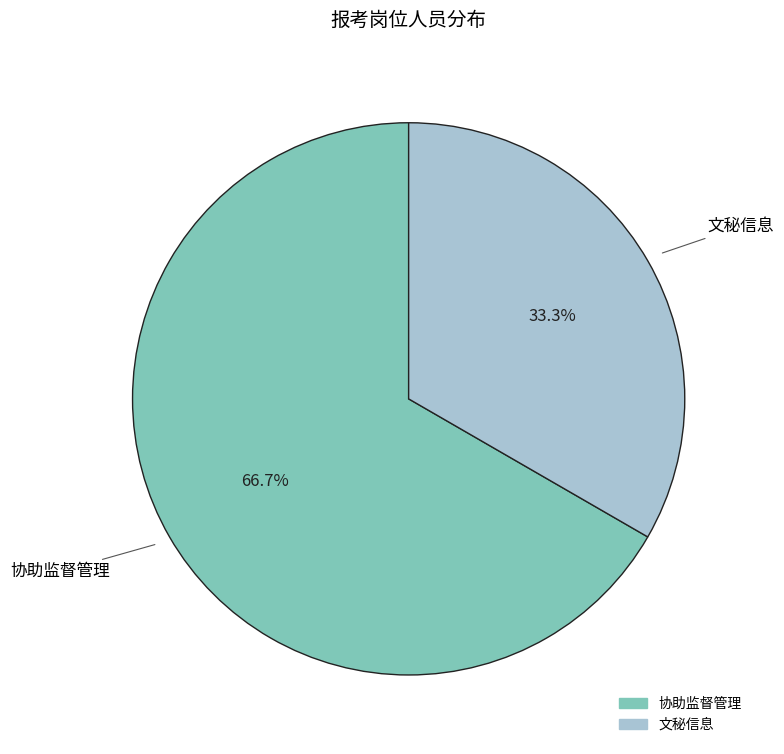

To the nearest percent, what is the combined percentage of 协助监督管理 and 文秘信息?

100%